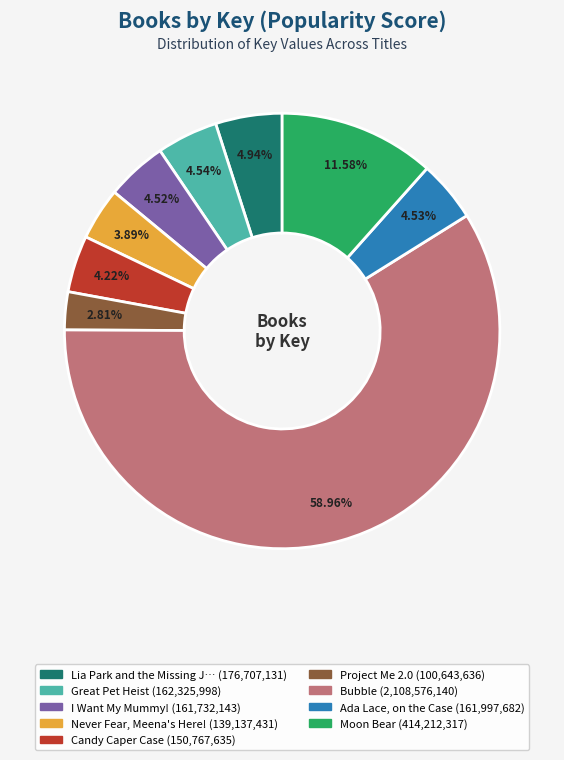

Is there any slice that represents more than half of the pie?

Yes